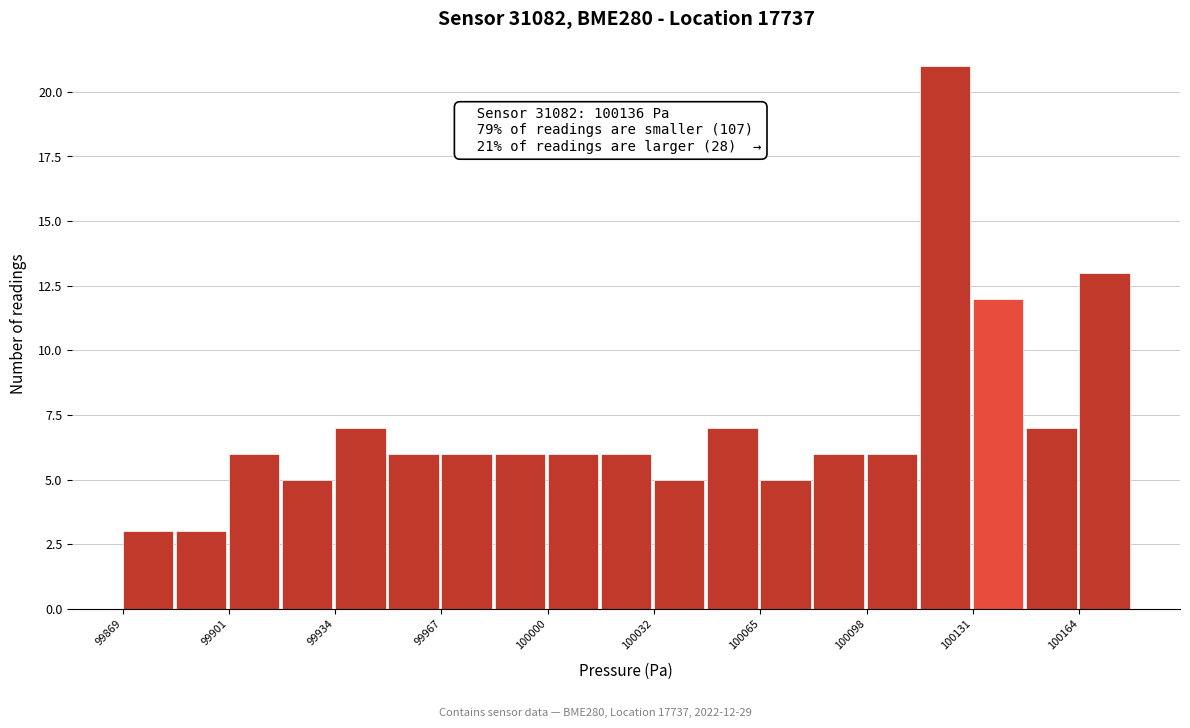

Read against the x-axis, roughly where is the centre of the tallest bar?

100125